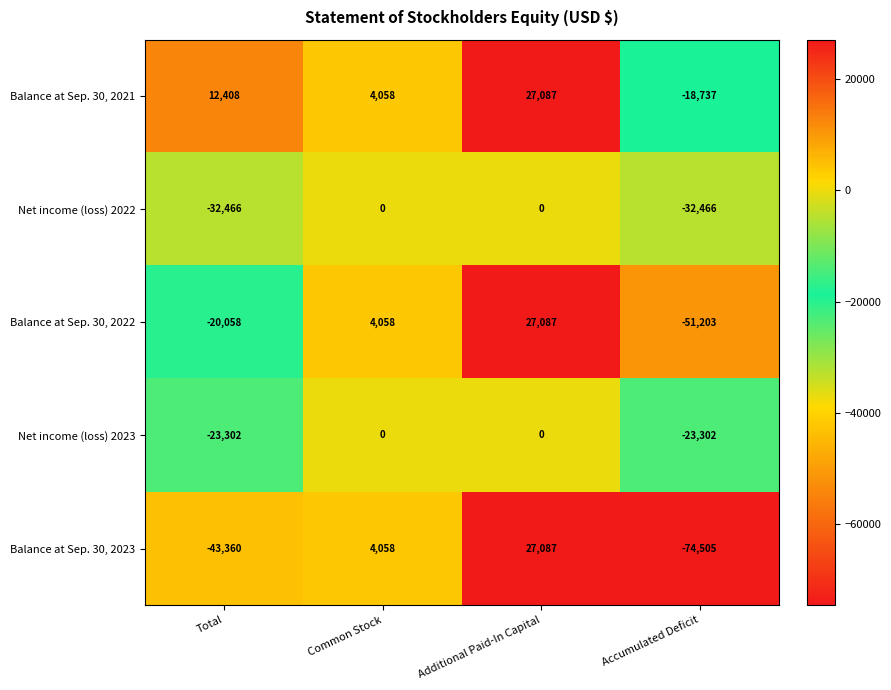

The Balance at Sep. 30, 2022 series shows 27087 at Additional Paid-In Capital. True or false?

True